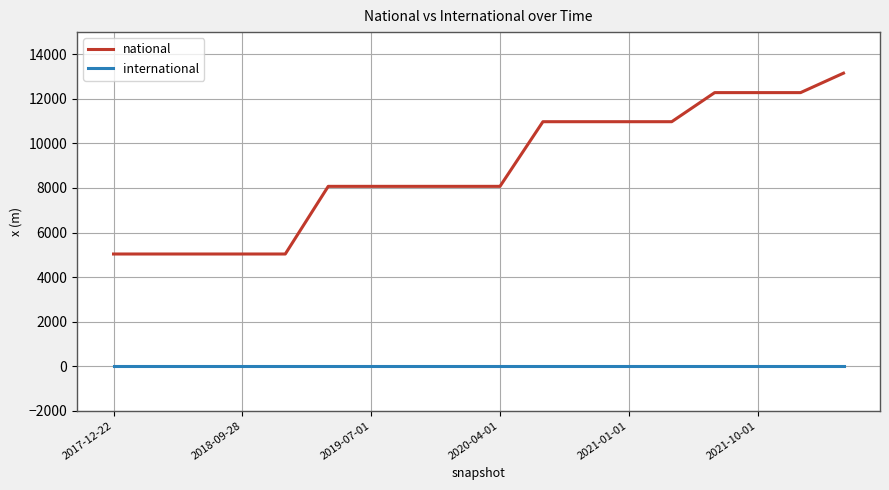

Which series has the widest spread of values?

national